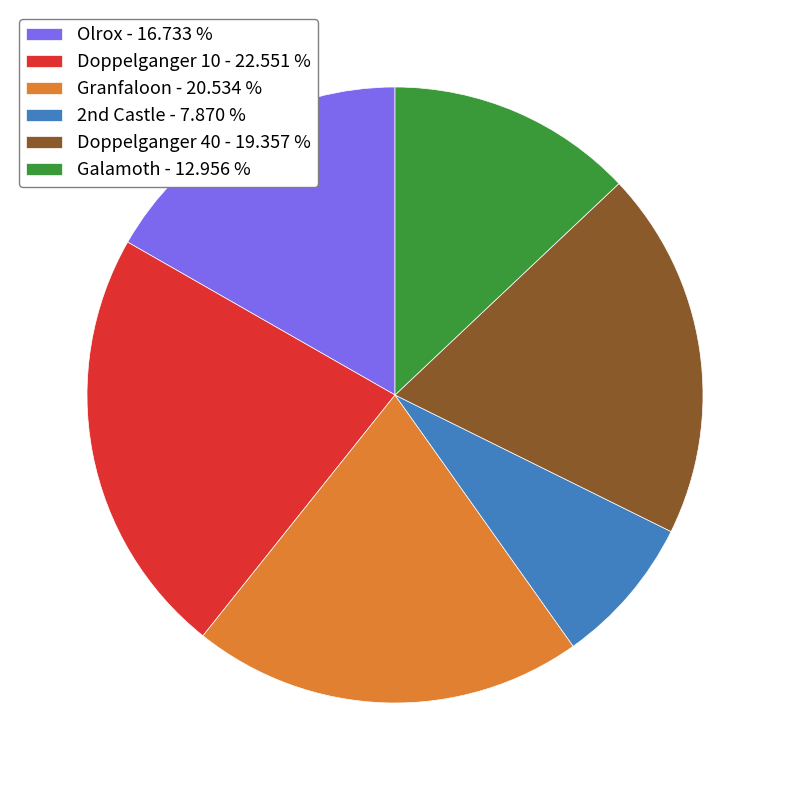

Rank the categories by value from highest to lowest.

Doppelganger 10 - 22.551 %, Granfaloon - 20.534 %, Doppelganger 40 - 19.357 %, Olrox - 16.733 %, Galamoth - 12.956 %, 2nd Castle - 7.870 %